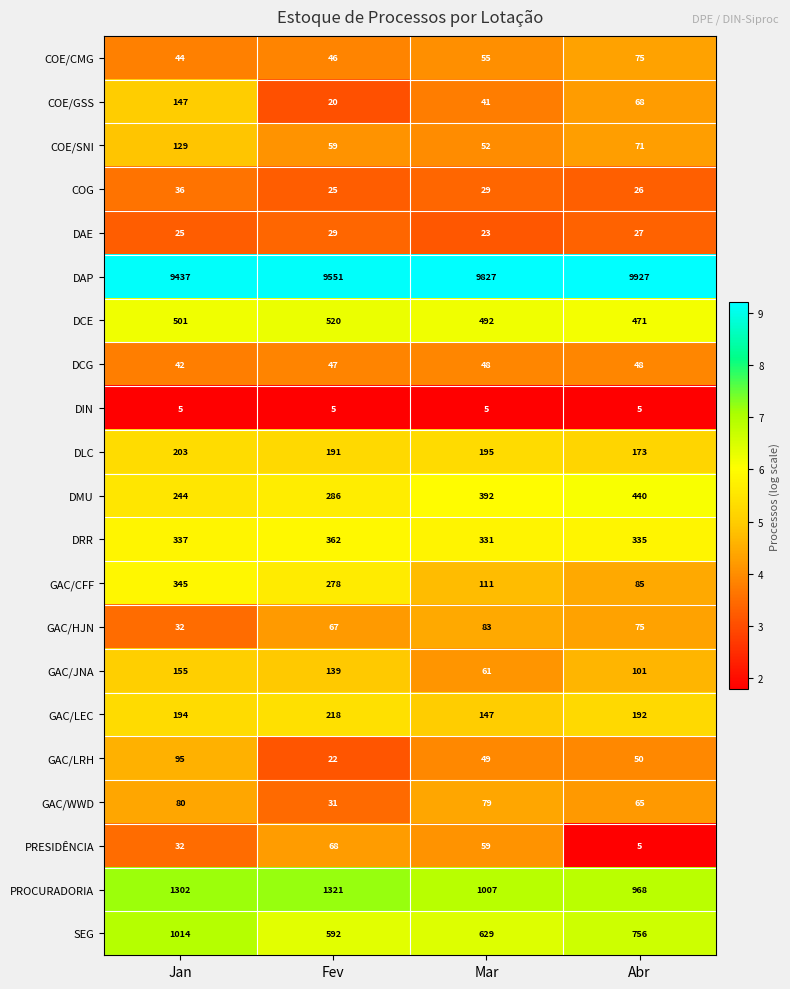

Is it true that DMU equals 183 at Fev?

False